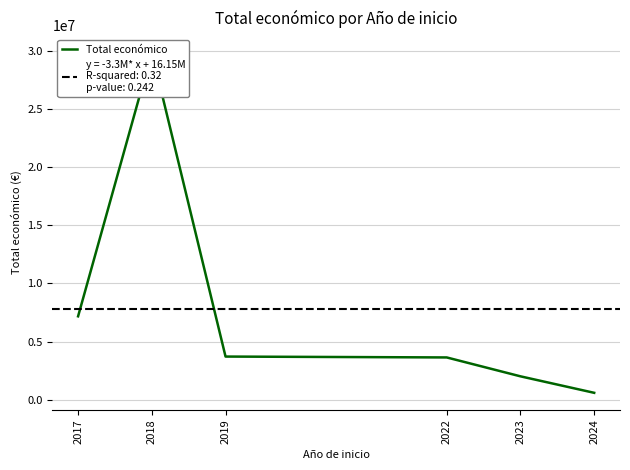

What is the difference between the values at 2019 and 2023?

1699005